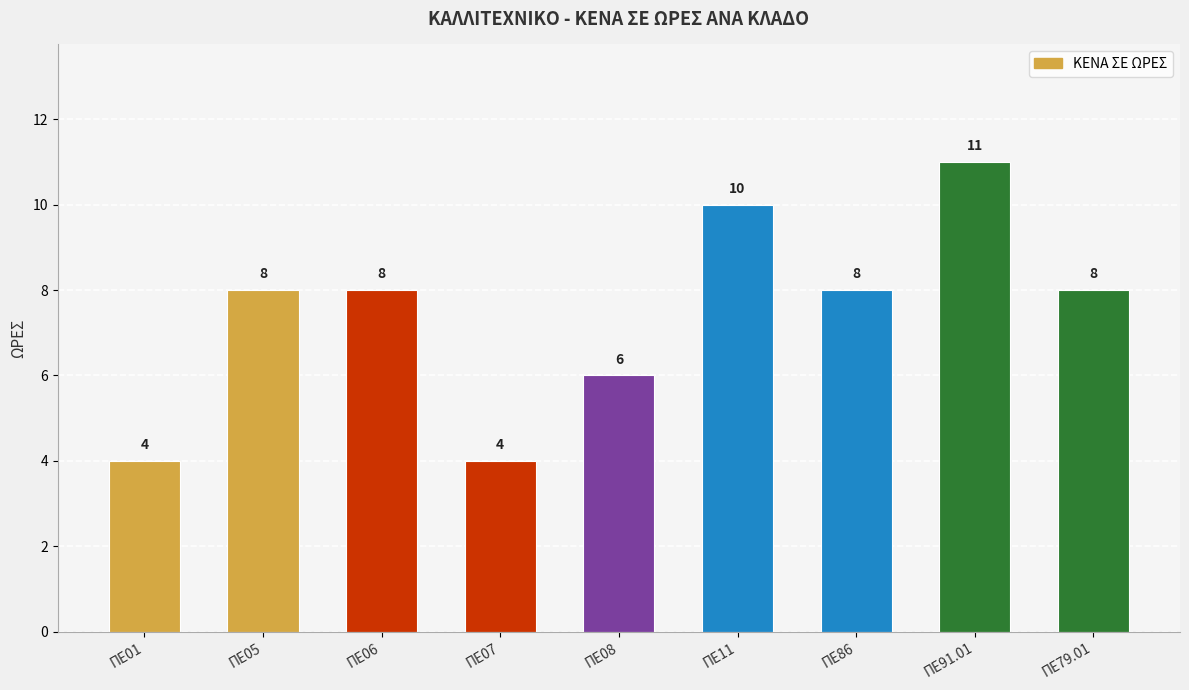

What is the minimum value shown in the chart?

4